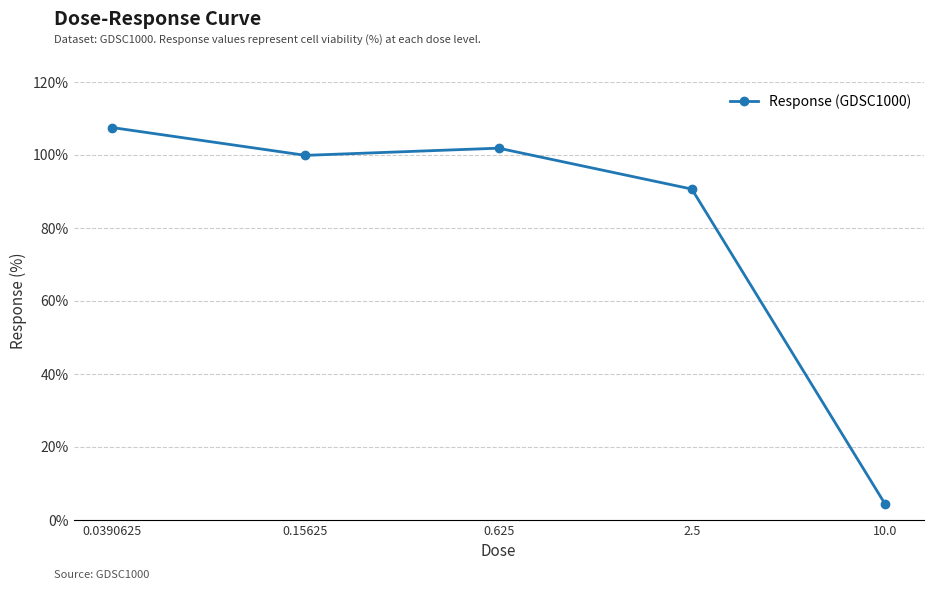

What is the value of the 5th point from the left?

4.4